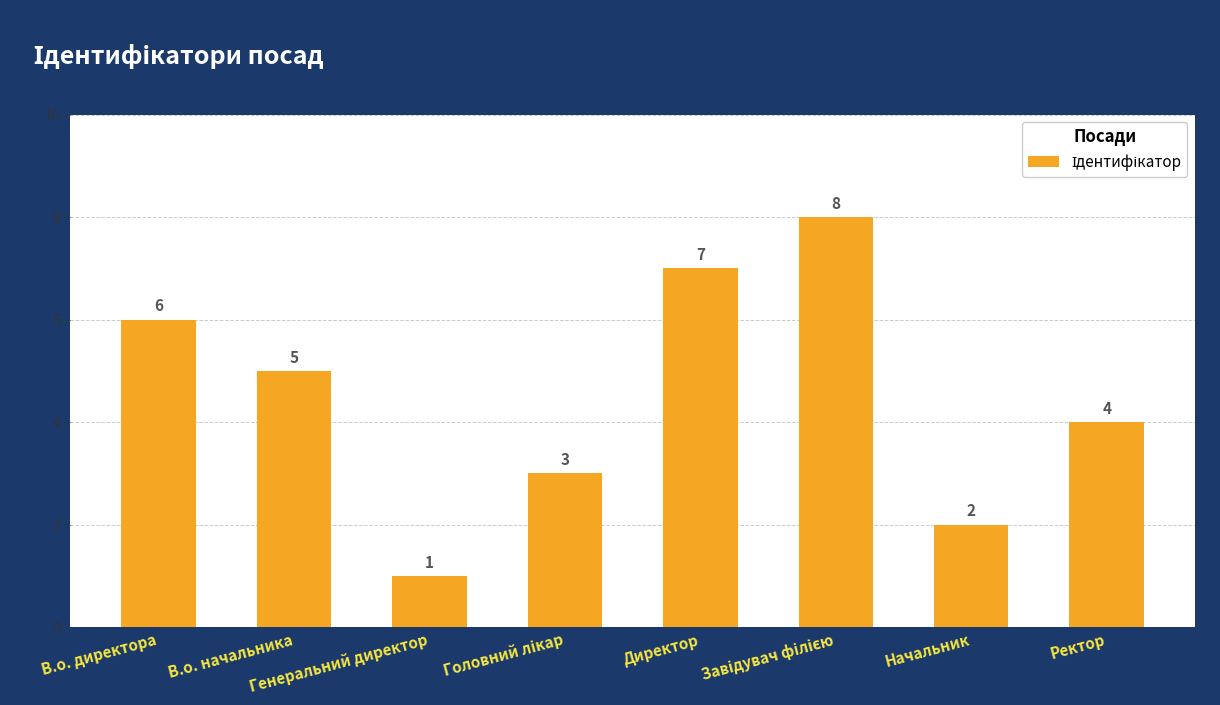

How many distinct data groups are displayed?

1